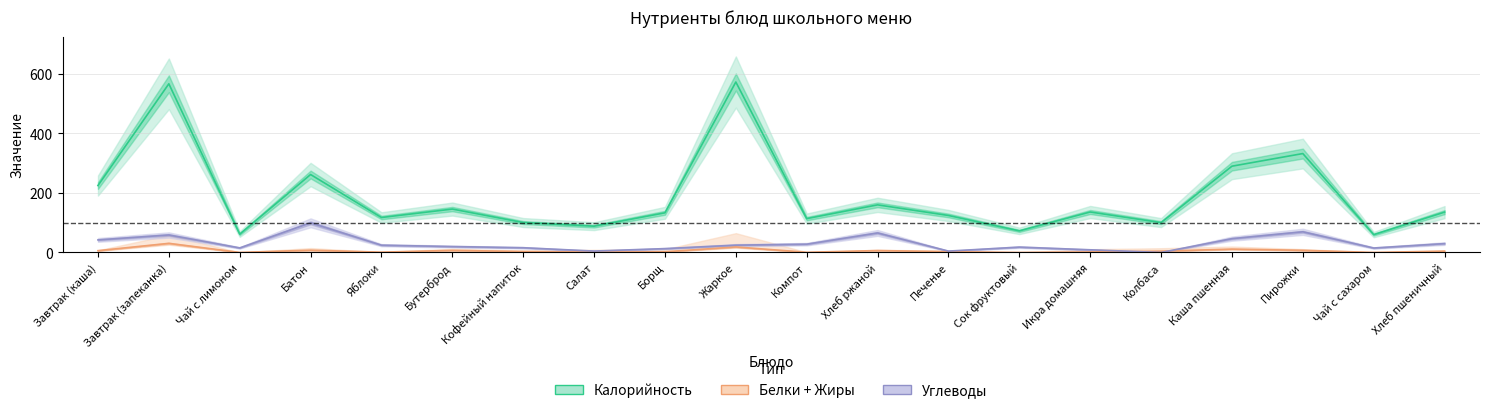

Which series has the largest total across all categories?

Калорийность